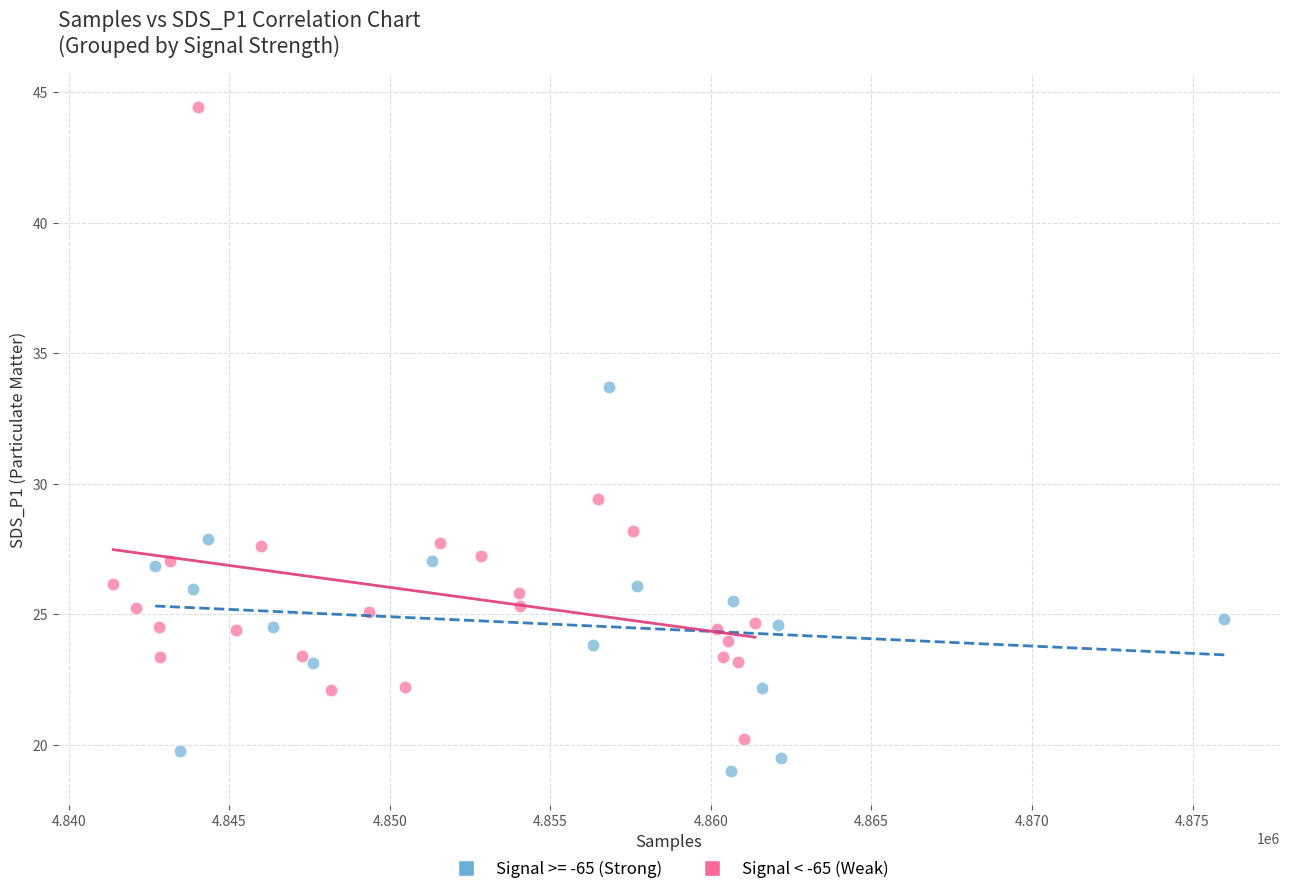

Which series reaches the minimum Y coordinate?

Signal >= -65 (Strong)